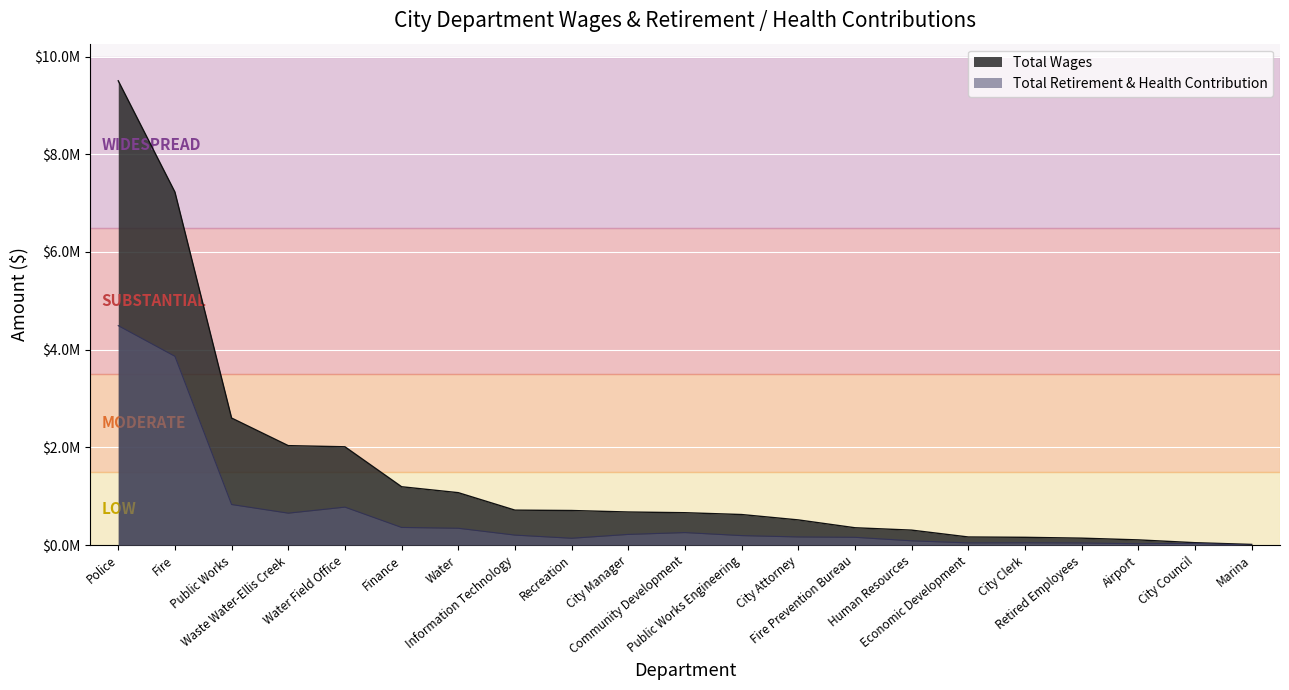

The value of Total Retirement & Health Contribution at City Attorney is 37823. True or false?

False